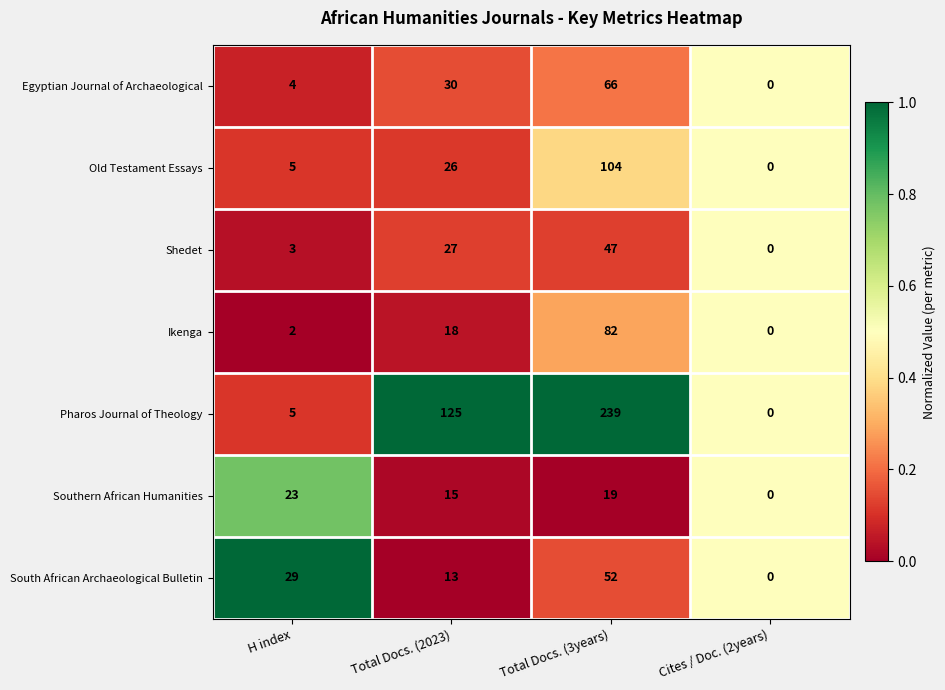

Which series has the largest total across all categories?

Pharos Journal of Theology